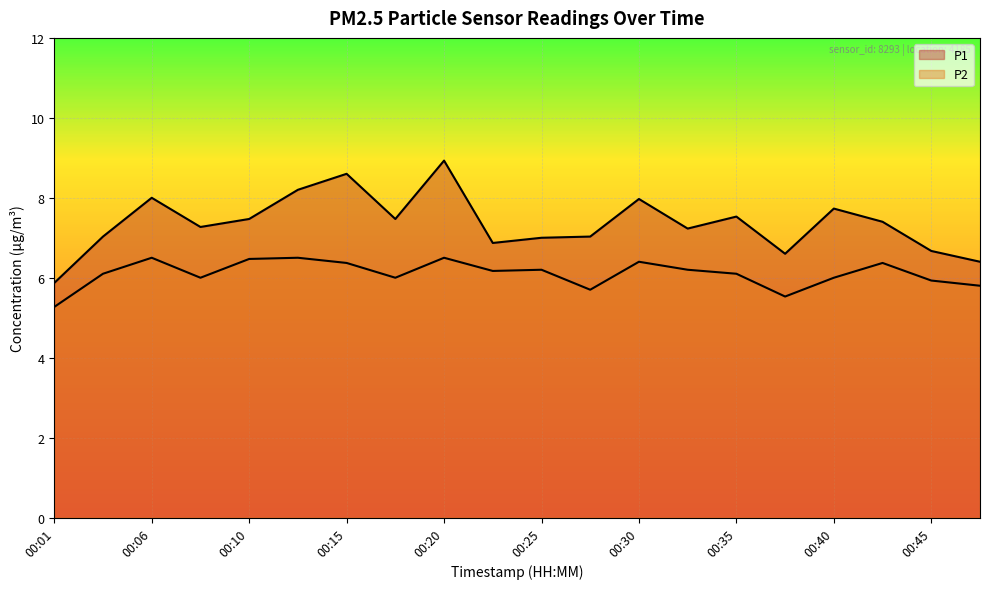

What are all the series names shown in the legend?

P1, P2